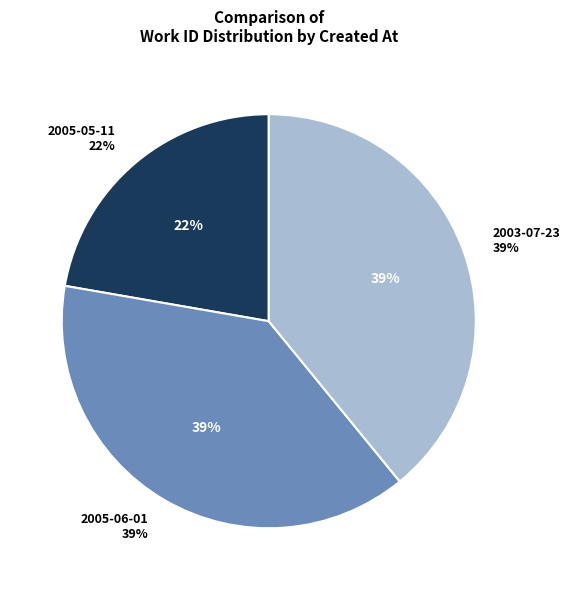

To the nearest percent, what portion does 2003-07-23 represent?

39%